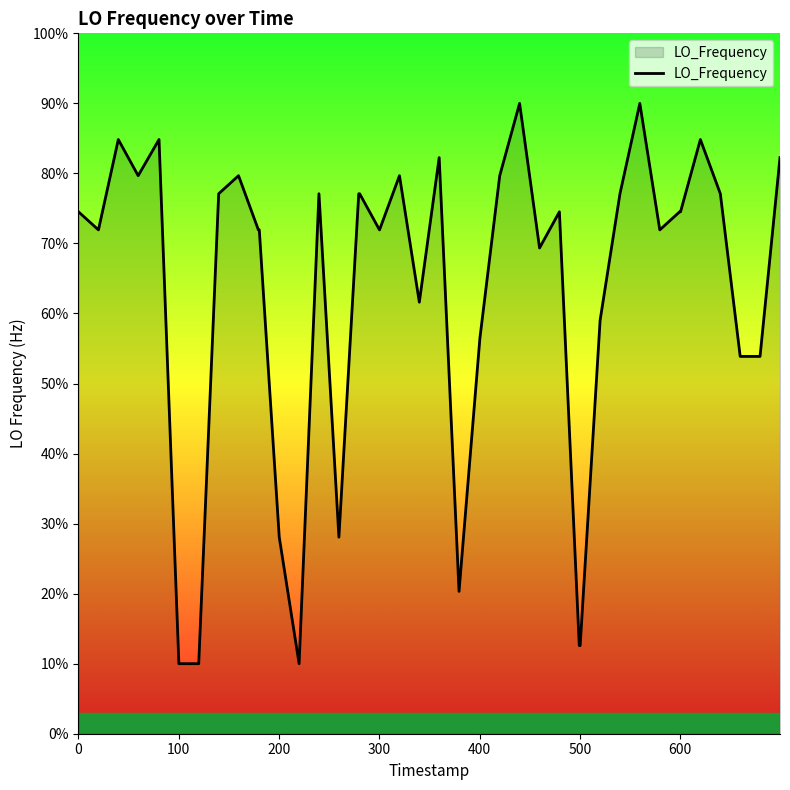

What is the smallest value displayed?

10.0